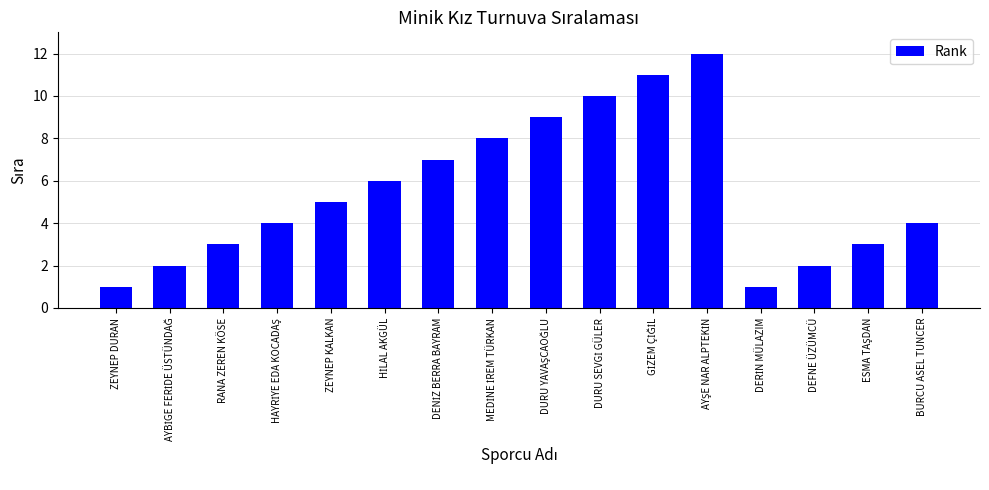

The chart shows a value of 4 at BURCU ASEL TUNCER. True or false?

True